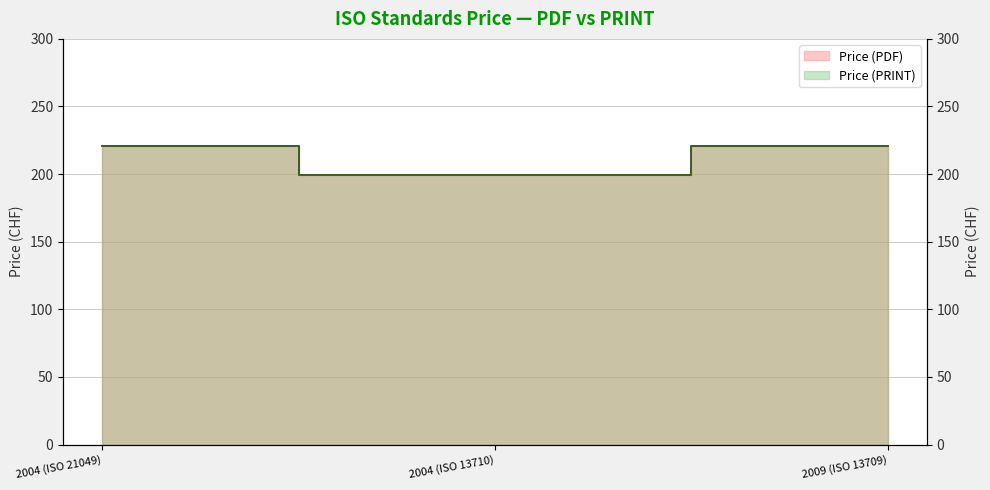

What is the difference between the maximum and minimum values in the Price (PDF) series?

22